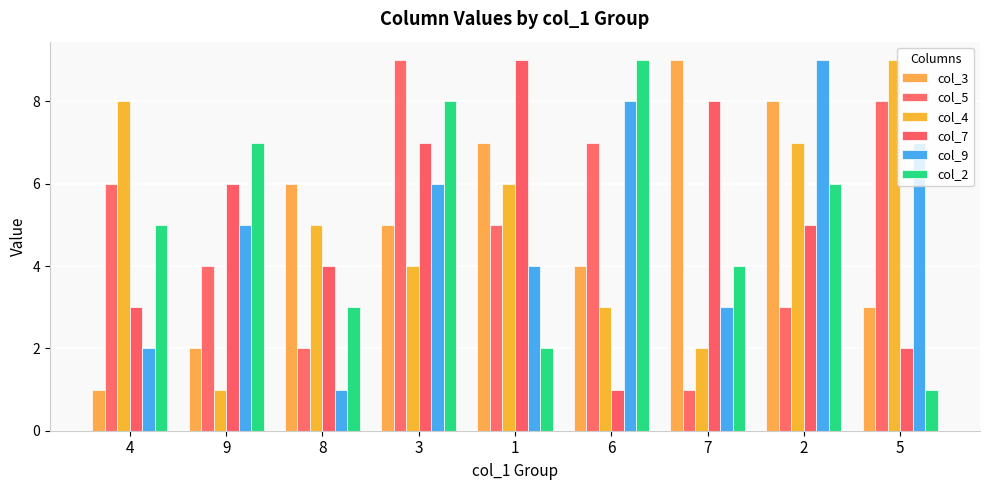

The col_3 series shows 8 at 2. True or false?

True